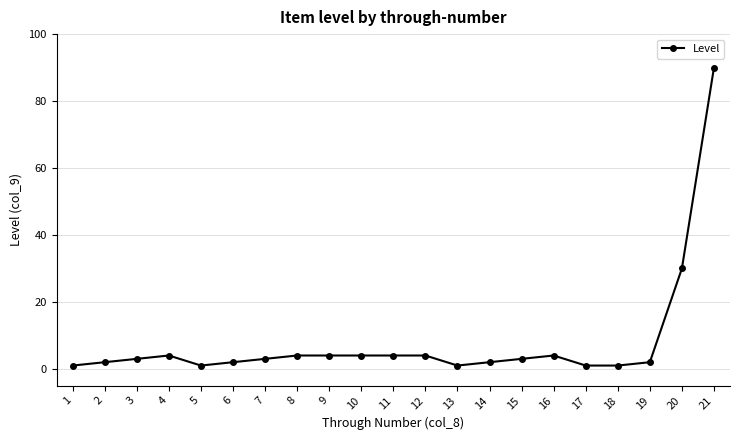

How many categories are shown in the chart?

21